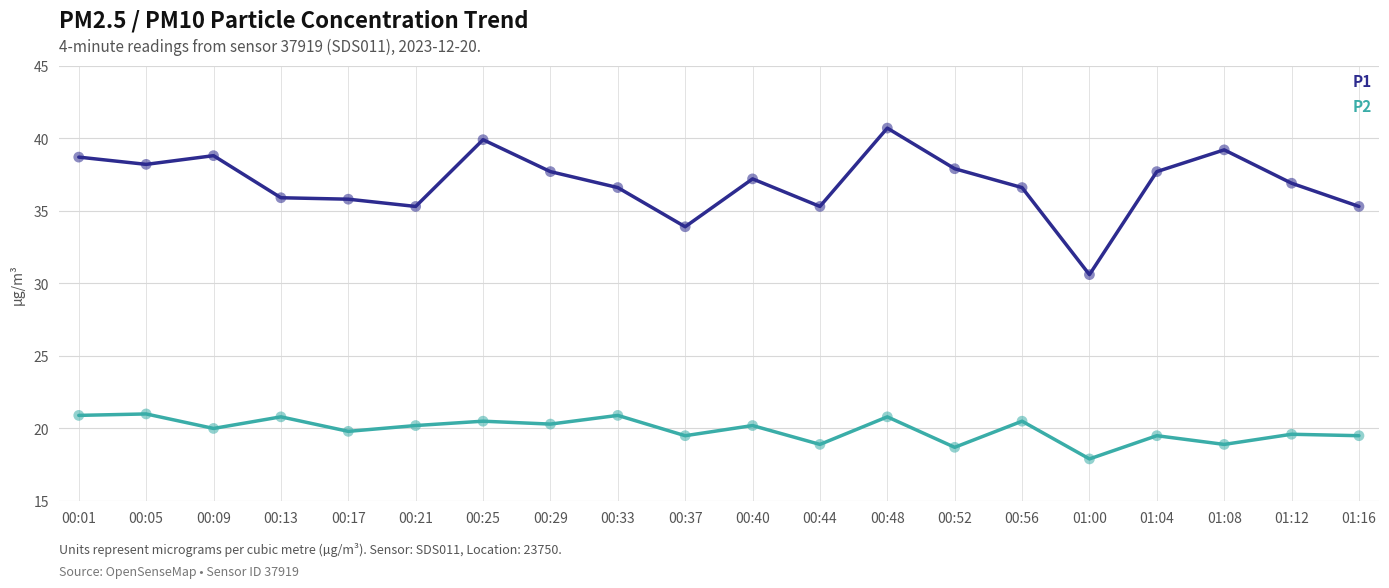

What is the total value across all series at 00:01?

59.6